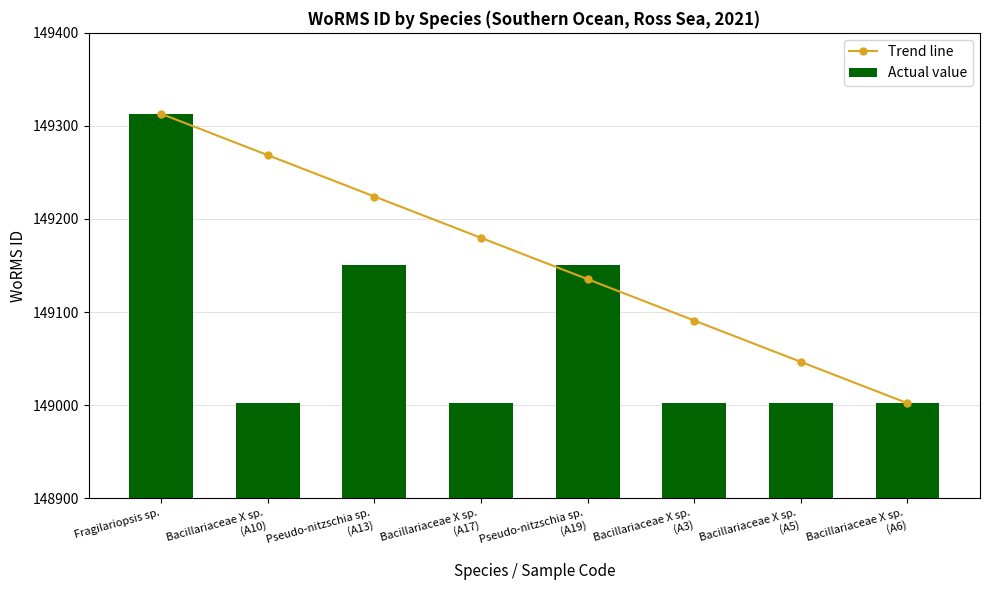

Count the Actual value values in the range 149002 to 149151.

7